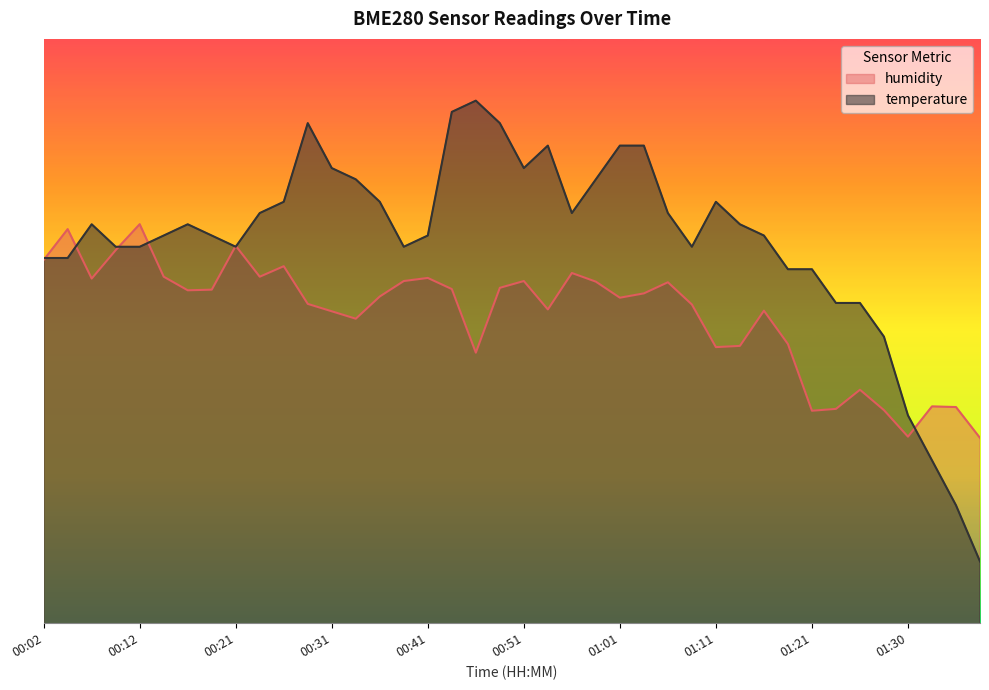

At which category does temperature reach its first local valley?

00:21